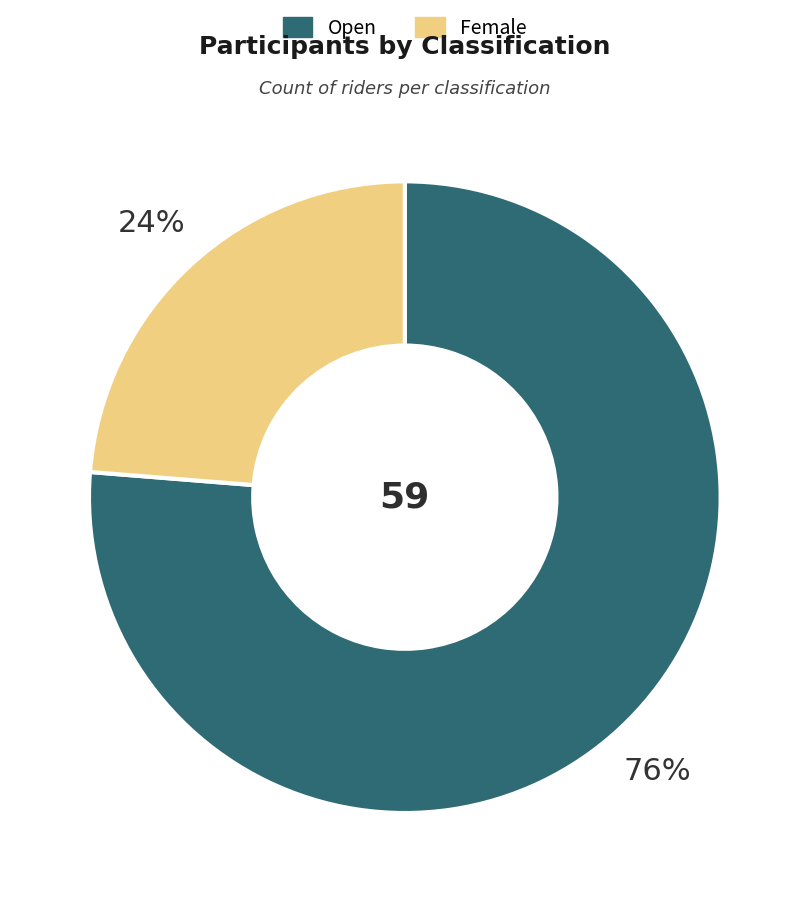

To the nearest percent, what is the average slice percentage?

50%